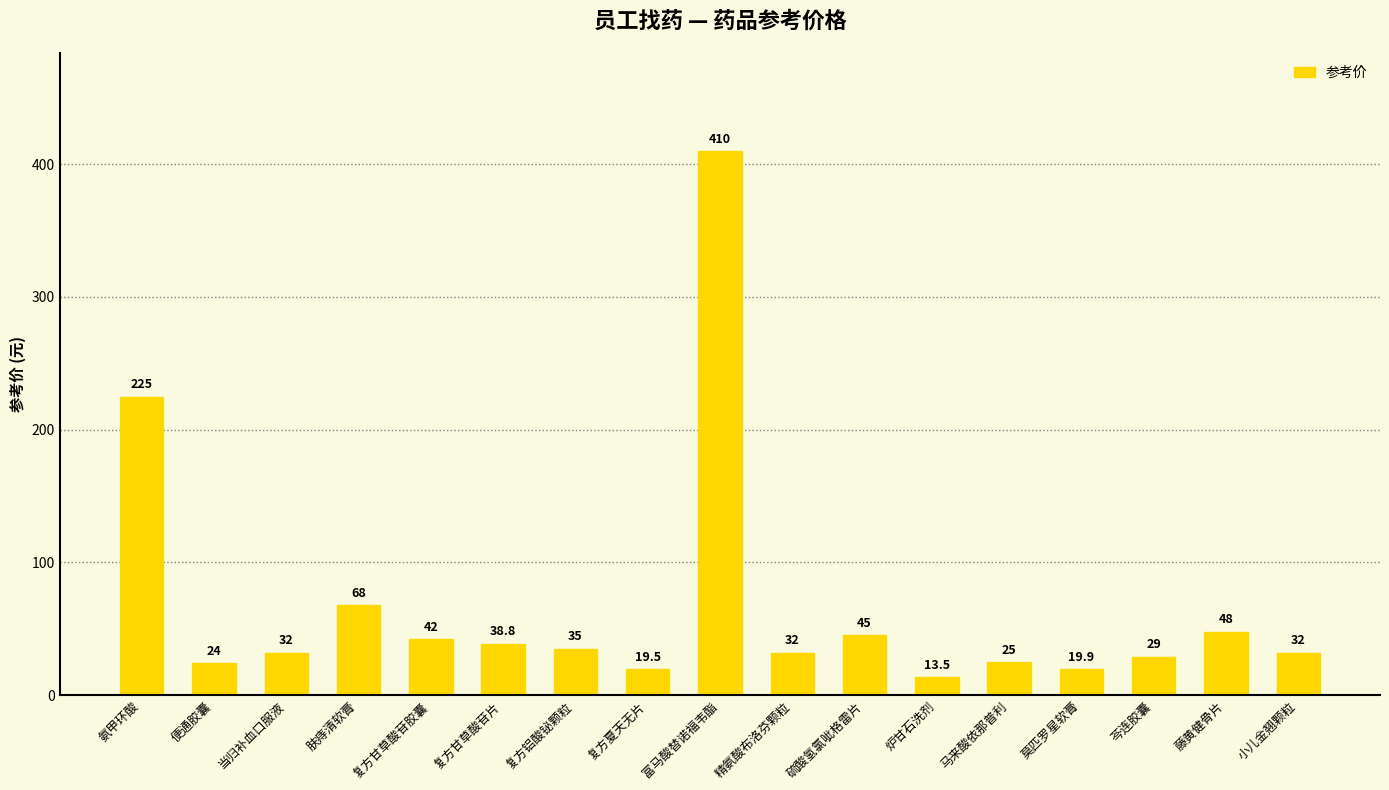

At which category does the chart reach its peak across all series?

富马酸替诺福韦酯